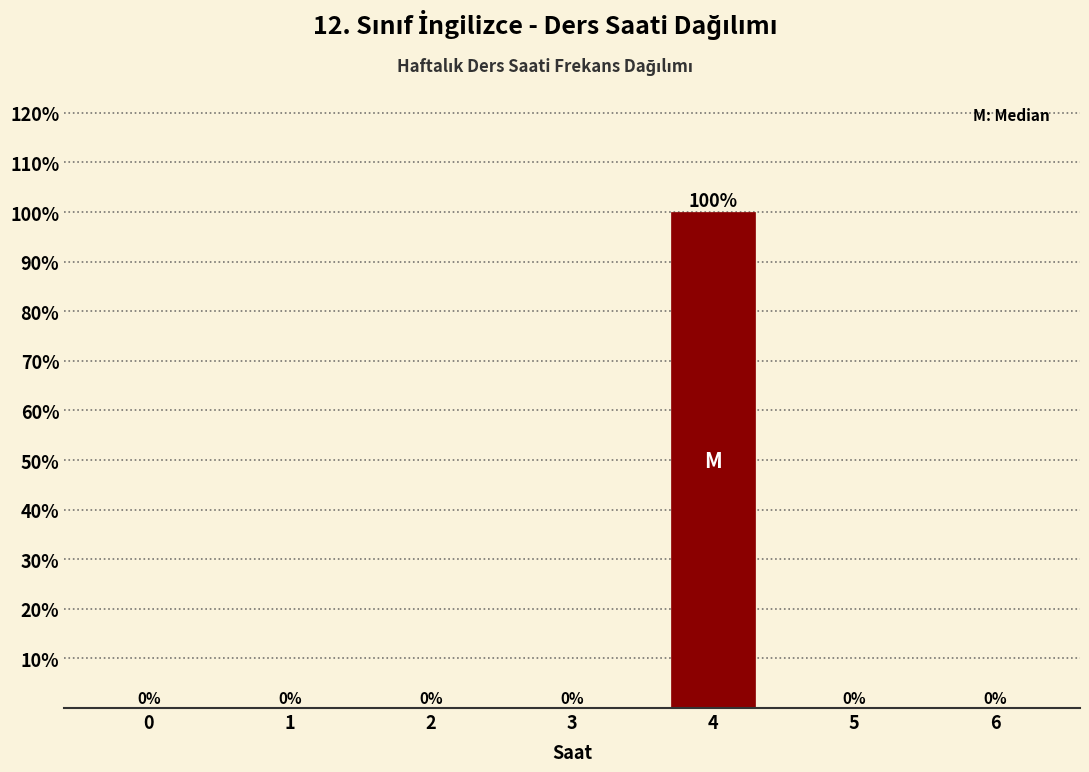

Reading left to right, transcribe all the data shown in this chart.

0=0	1=0	2=0	3=0	4=100	5=0	6=0